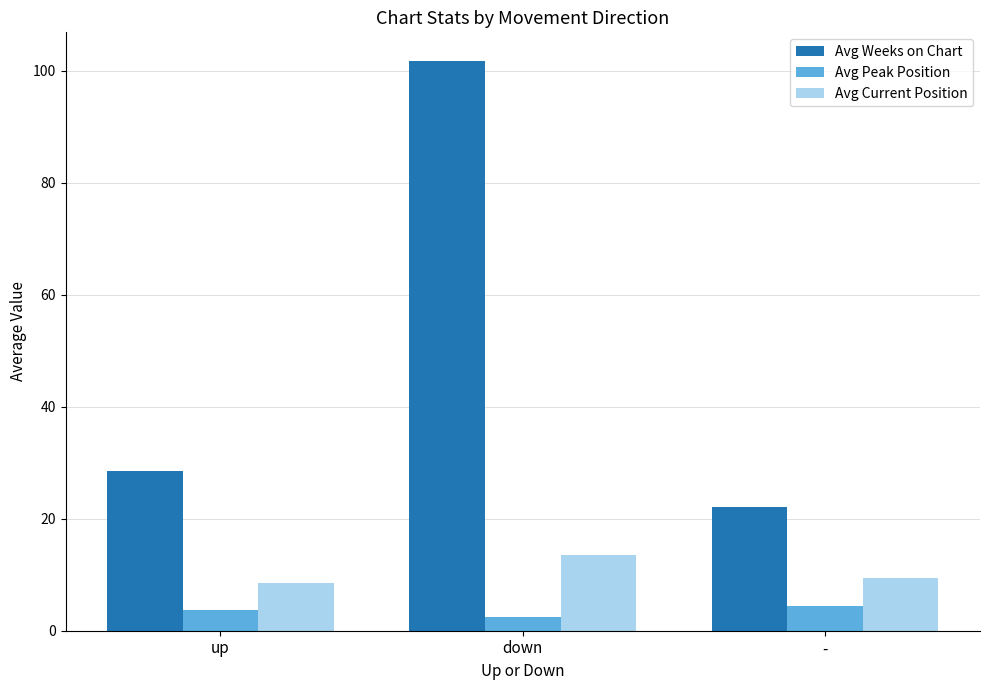

How many Avg Peak Position values are between 2 and 4?

2